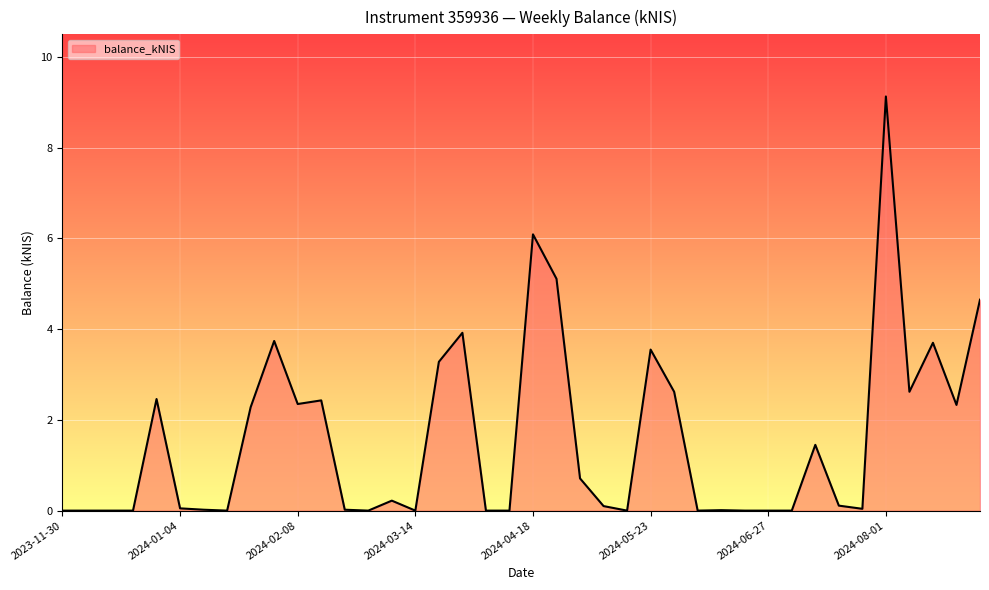

What is the difference between the maximum and minimum values?

9.1